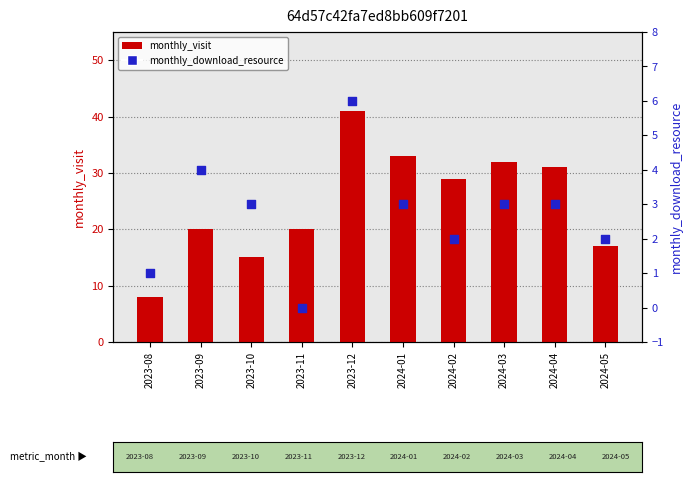

At which category is the sum across all series the highest?

2023-12